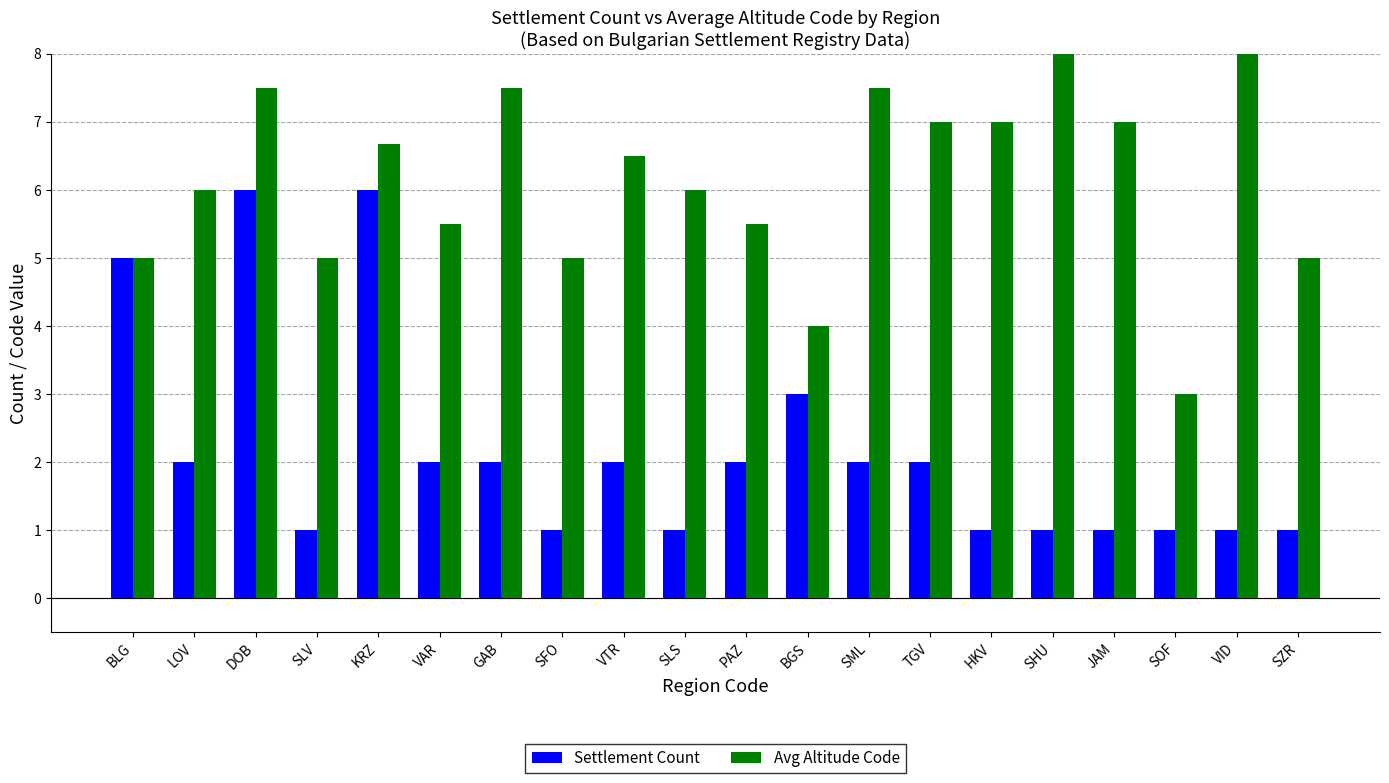

Reading left to right, transcribe all the data shown in this chart.

Settlement Count: 5.0	2.0	6.0	1.0	6.0	2.0	2.0	1.0	2.0	1.0	2.0	3.0	2.0	2.0	1.0	1.0	1.0	1.0	1.0	1.0
Avg Altitude Code: 5.0	6.0	7.5	5.0	6.7	5.5	7.5	5.0	6.5	6.0	5.5	4.0	7.5	7.0	7.0	8.0	7.0	3.0	8.0	5.0